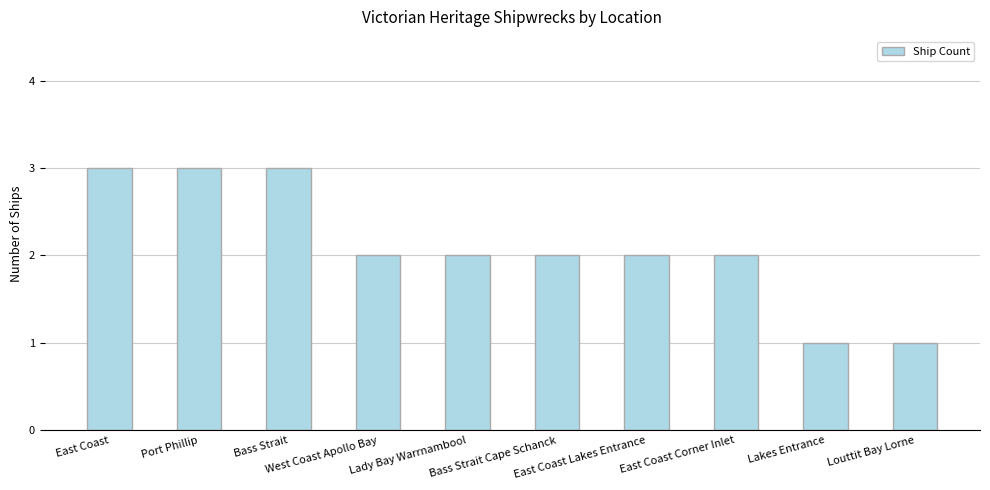

What is the difference between the maximum and second lowest values?

2